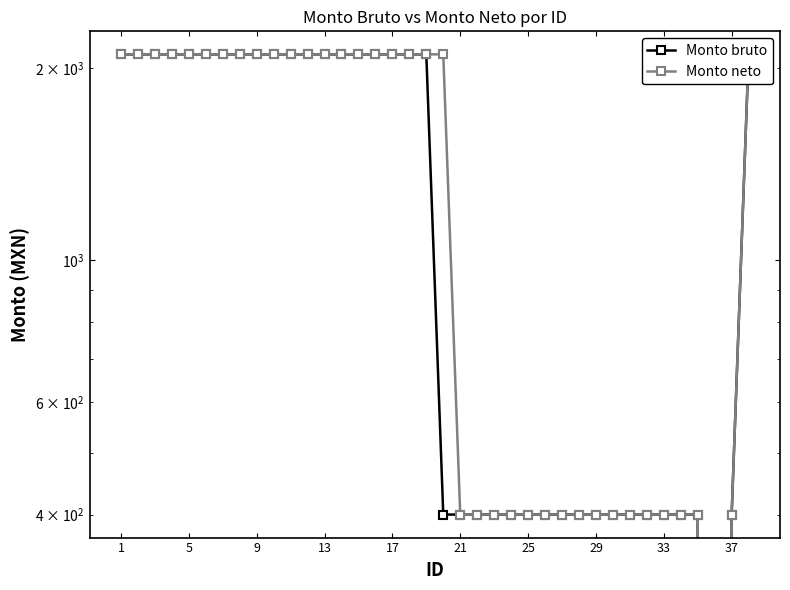

True or false: Monto bruto and Monto neto cross at least once.

False